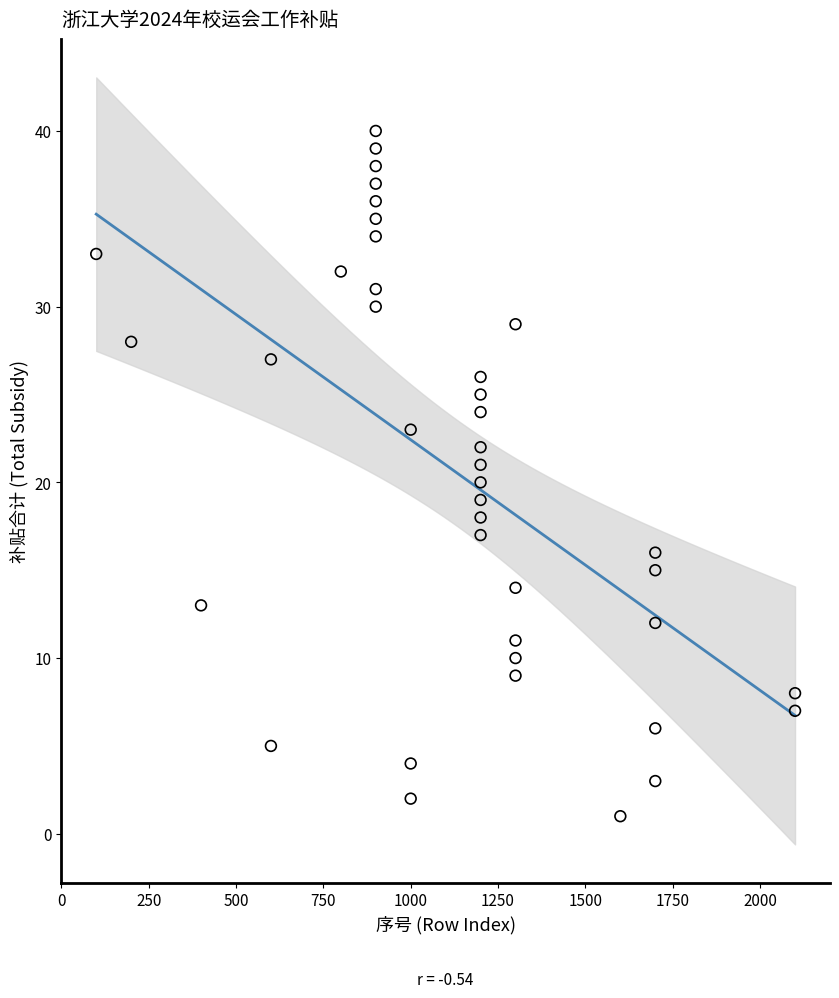

What is the range of X values (max minus min)?

2000